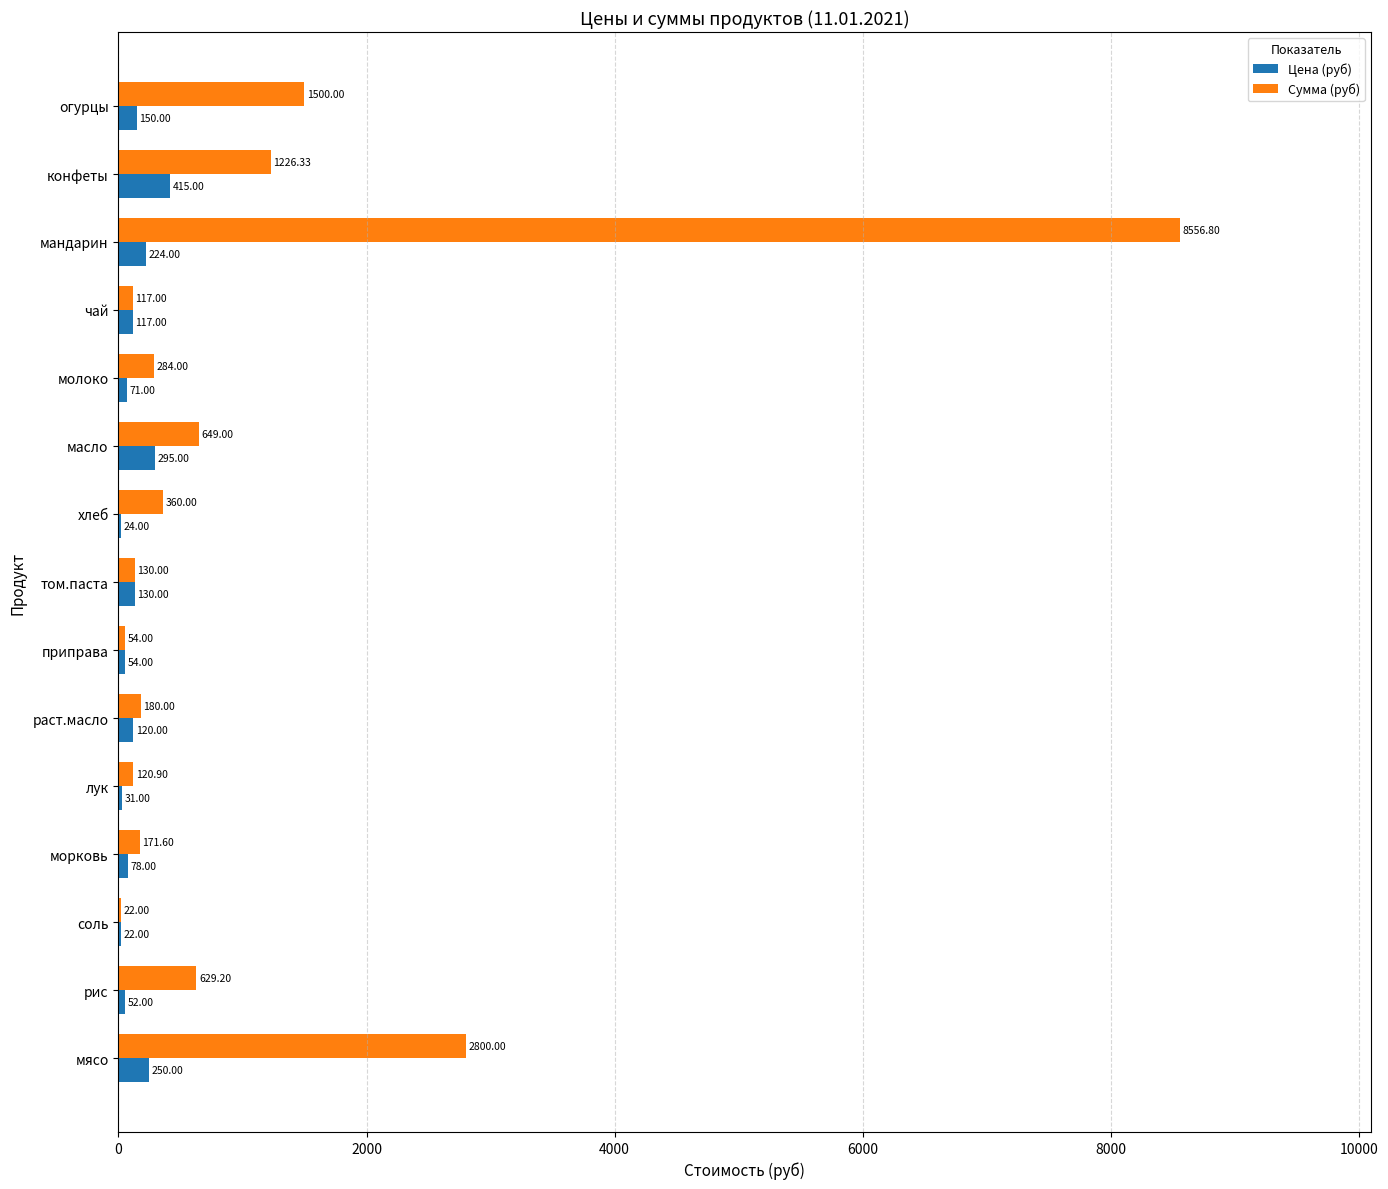

Between масло and чай, which series saw the biggest shift?

Сумма (руб)